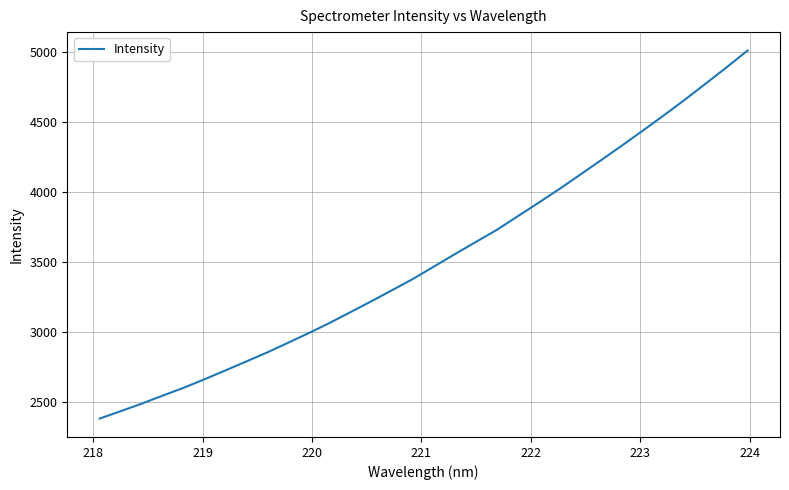

What is the greatest value displayed?

5010.3